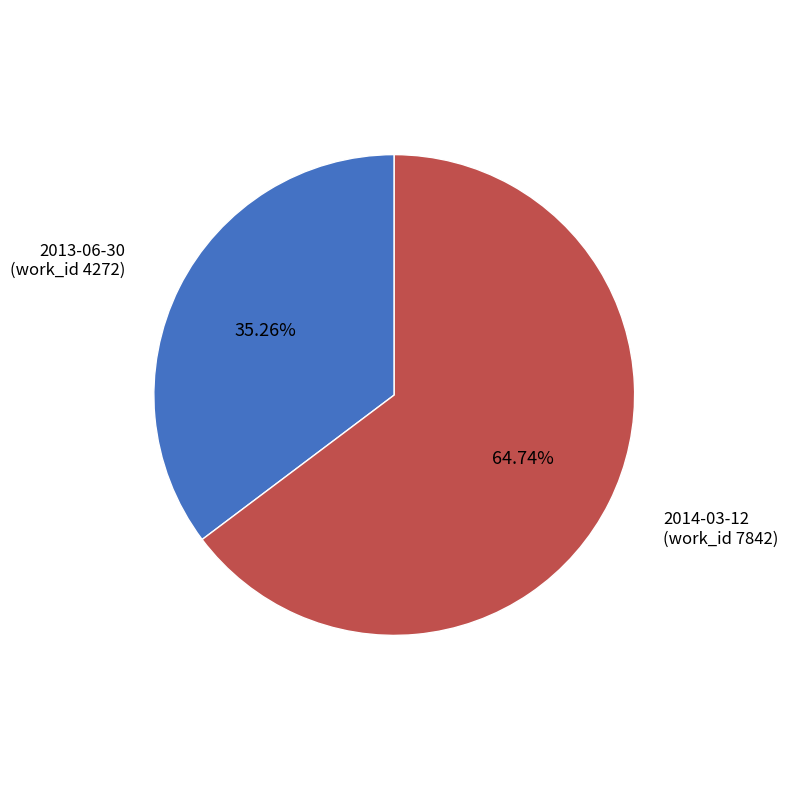

To the nearest percent, what is the average slice percentage?

50%